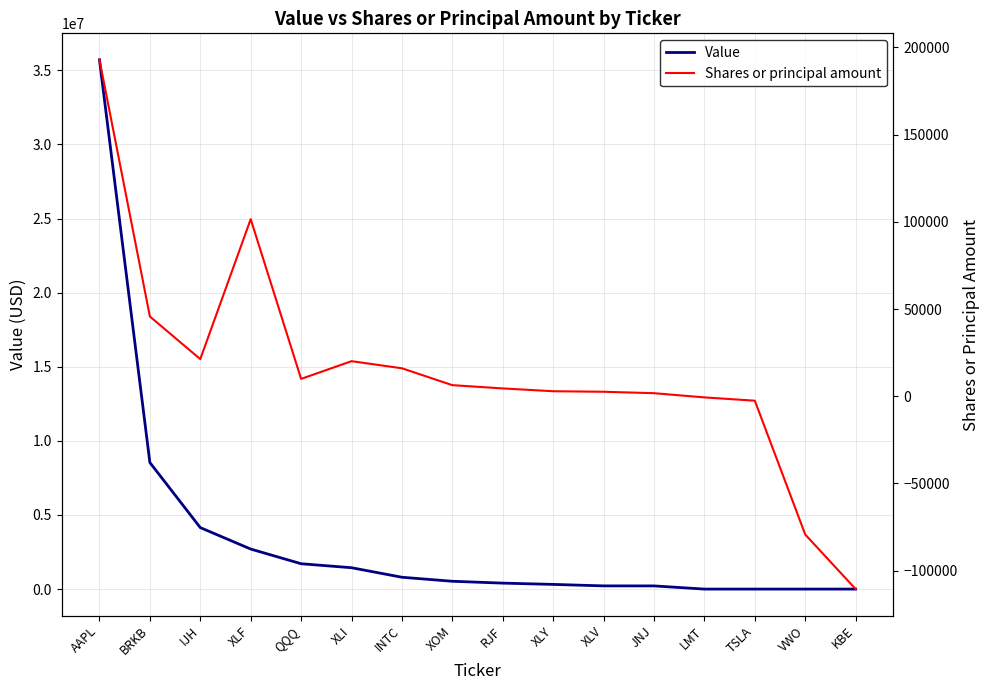

How many positive values does the Value series have?

12